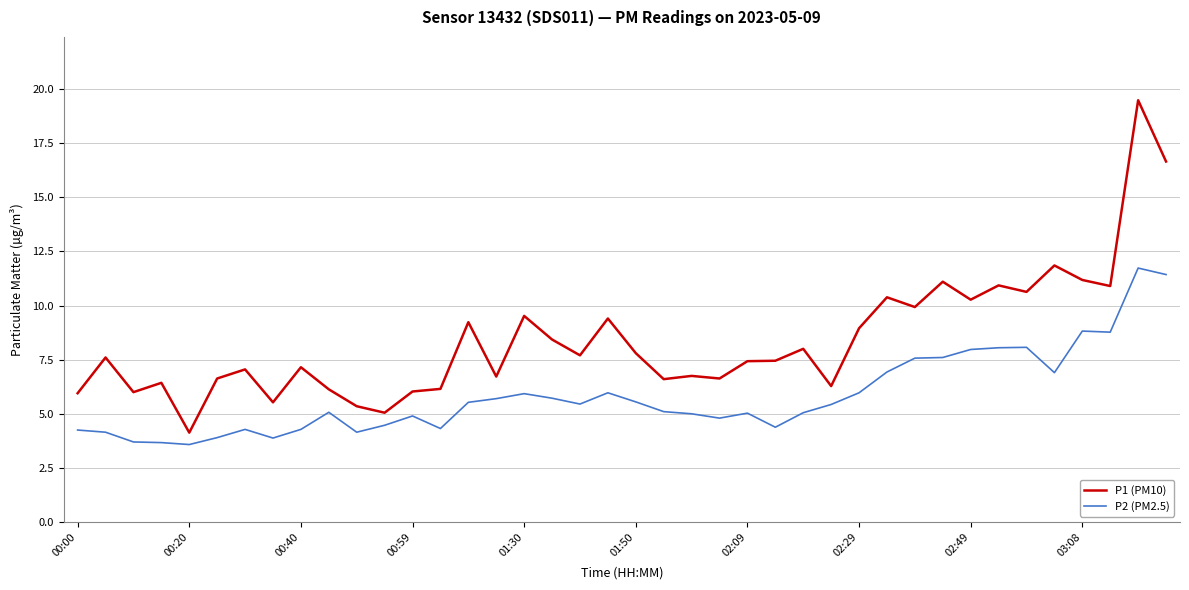

True or false: P2 (PM2.5) and P1 (PM10) intersect in this chart.

False